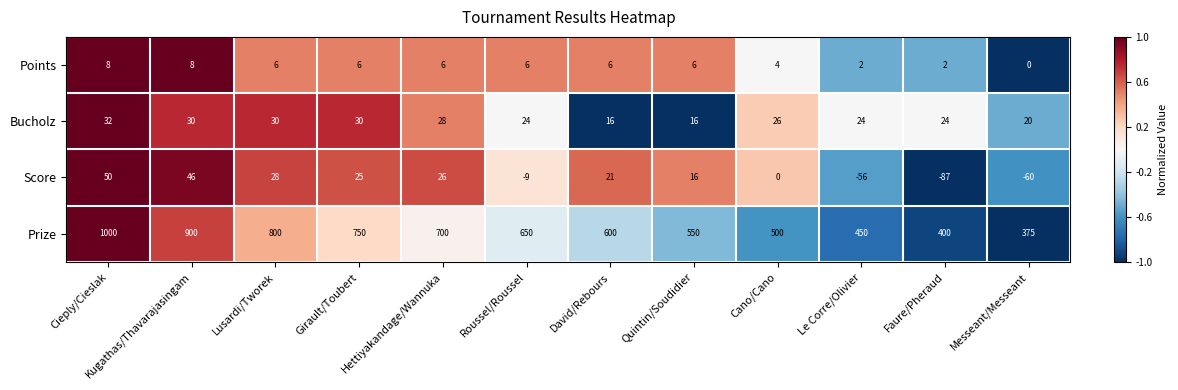

Which series changed the most between Hettiyakandage/Wannuka and David/Rebours?

Prize